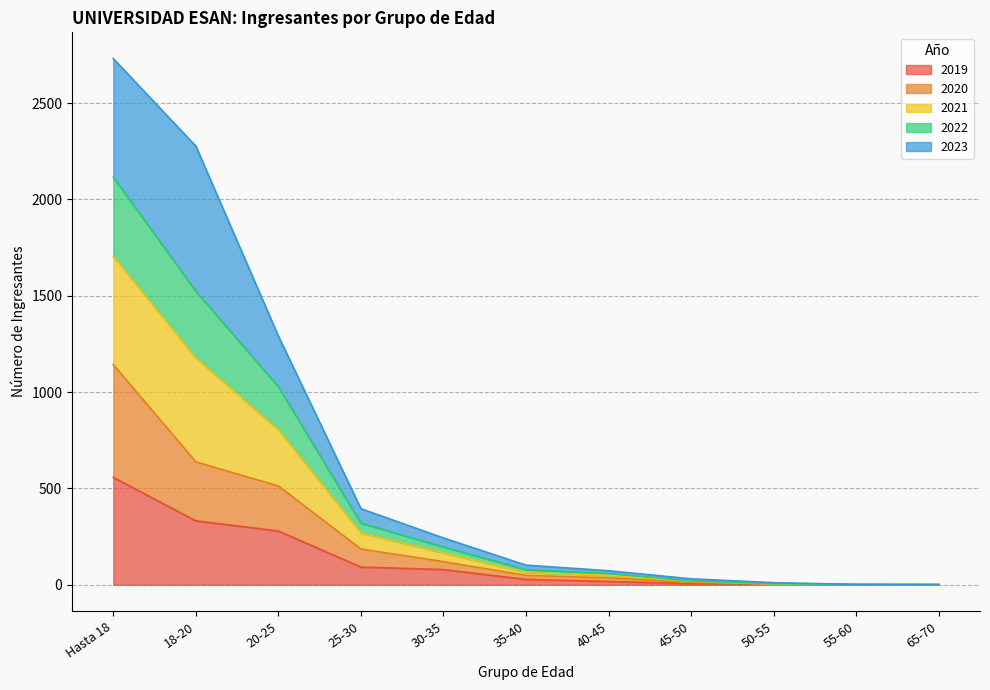

At which label does 2019 reach its peak?

Hasta 18